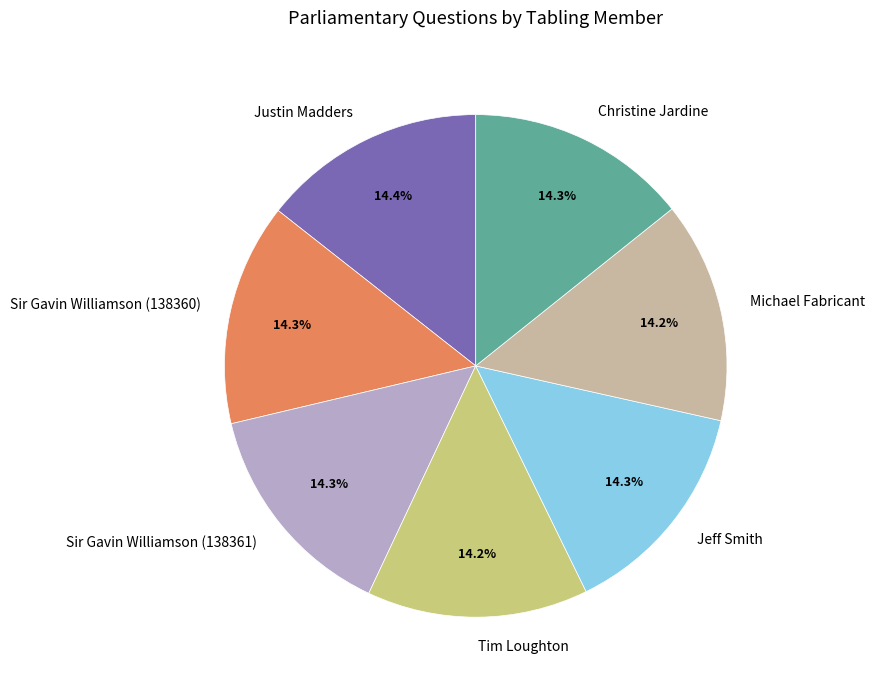

Is Christine Jardine the majority of the pie?

No